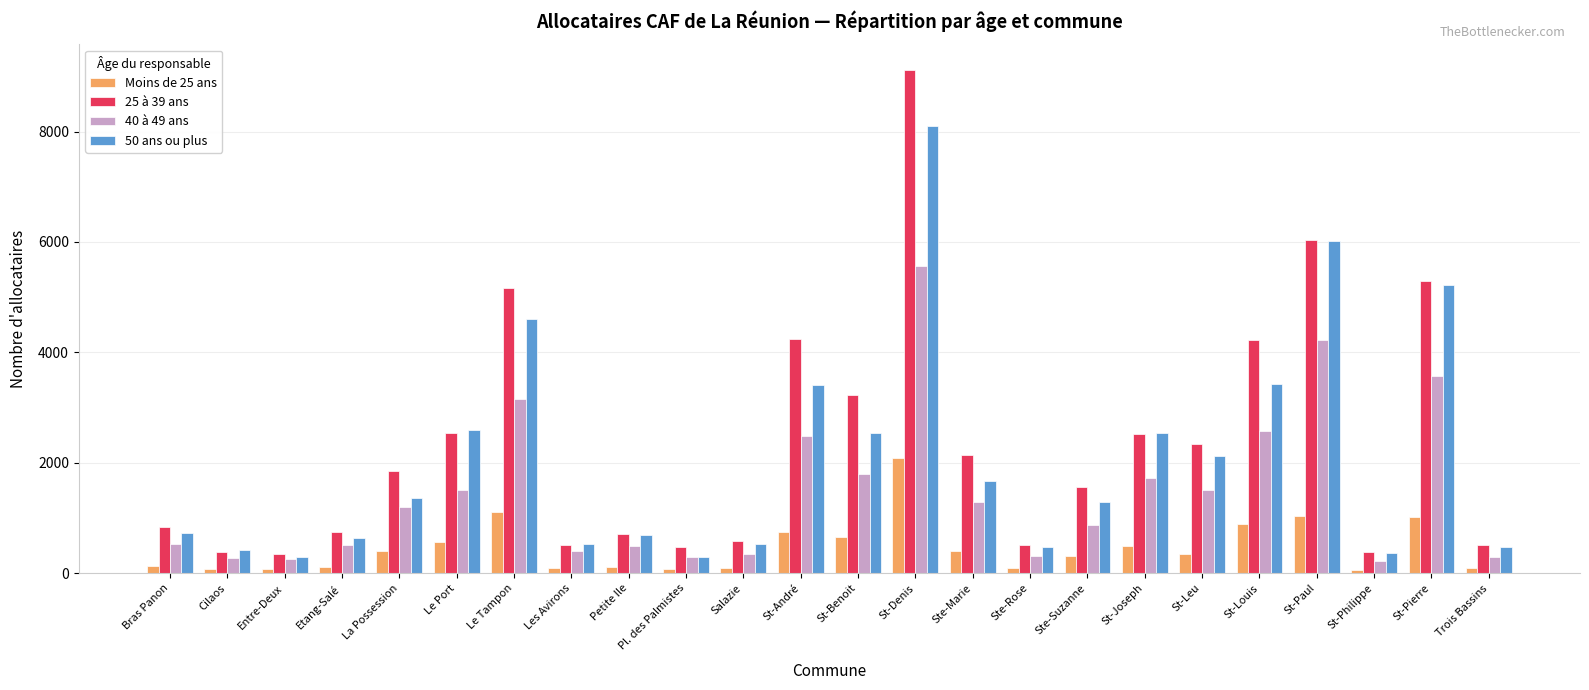

Between Entre-Deux and St-Denis, which series saw the biggest shift?

25 à 39 ans